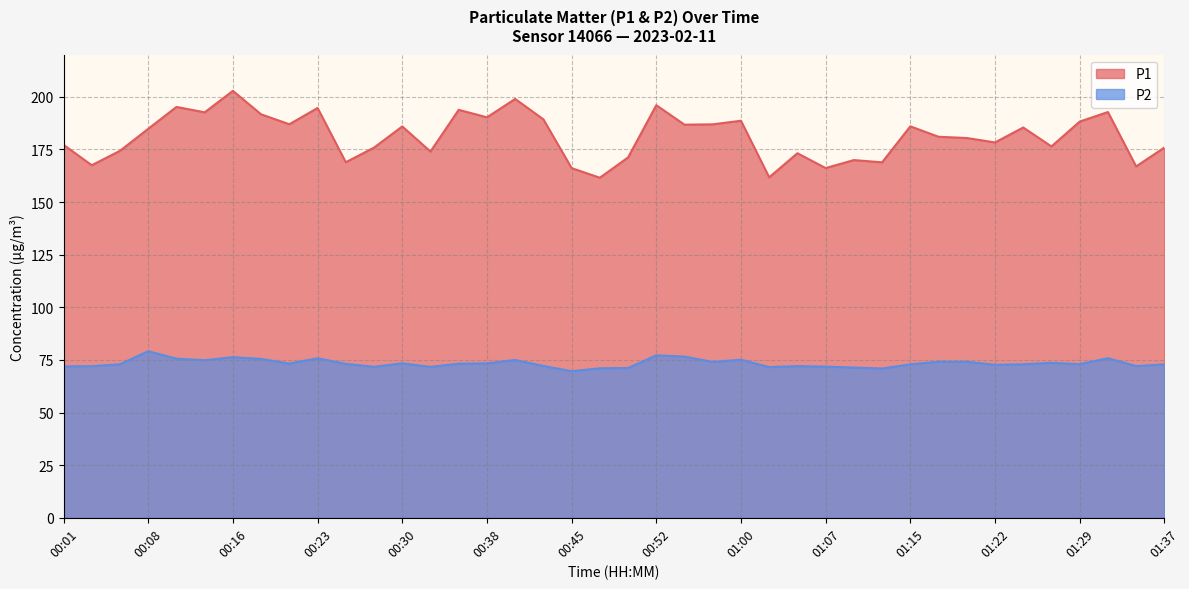

What is the maximum value for P1?

202.8